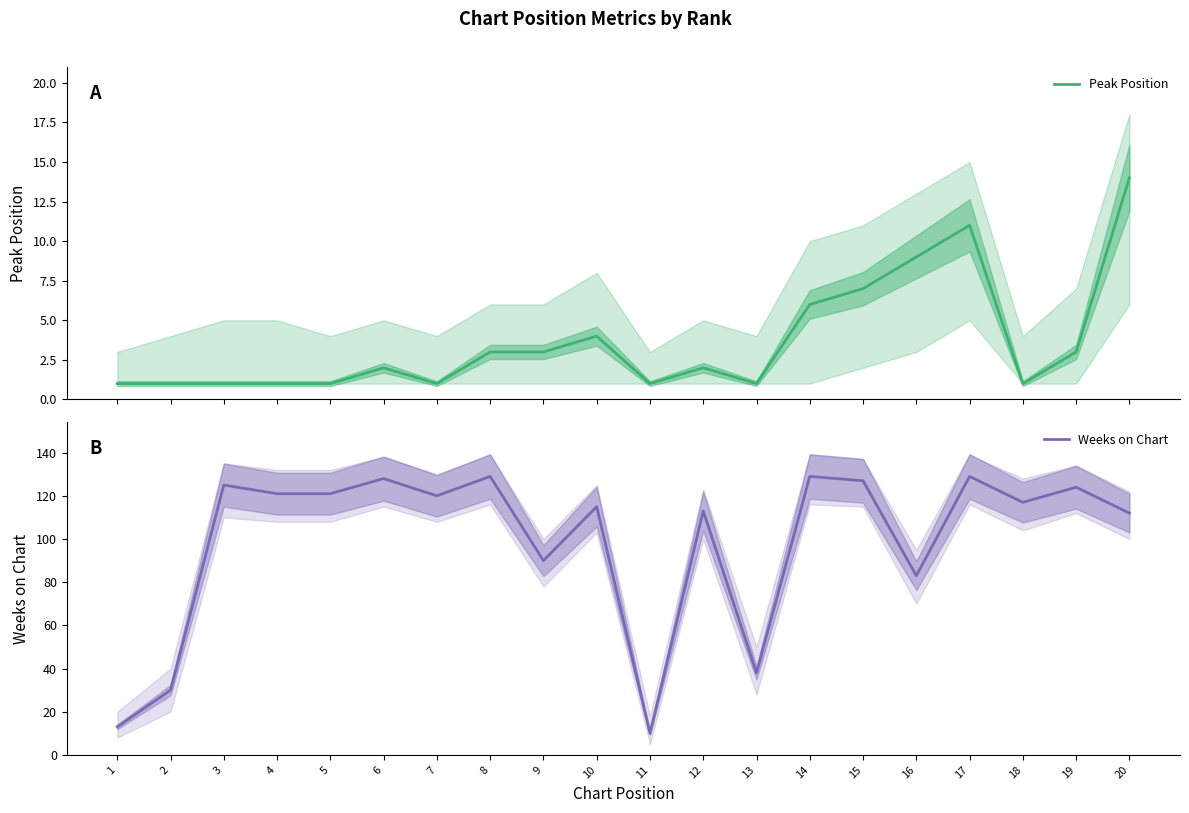

What value does the Weeks on Chart series have at 2, to the nearest 10?

30